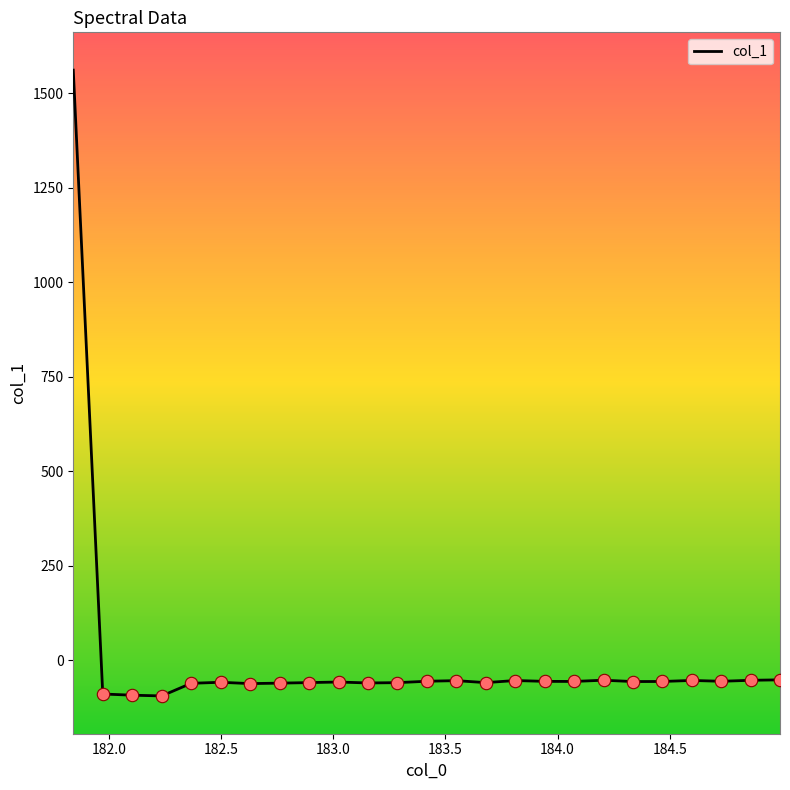

What is the smallest value displayed?

-94.5